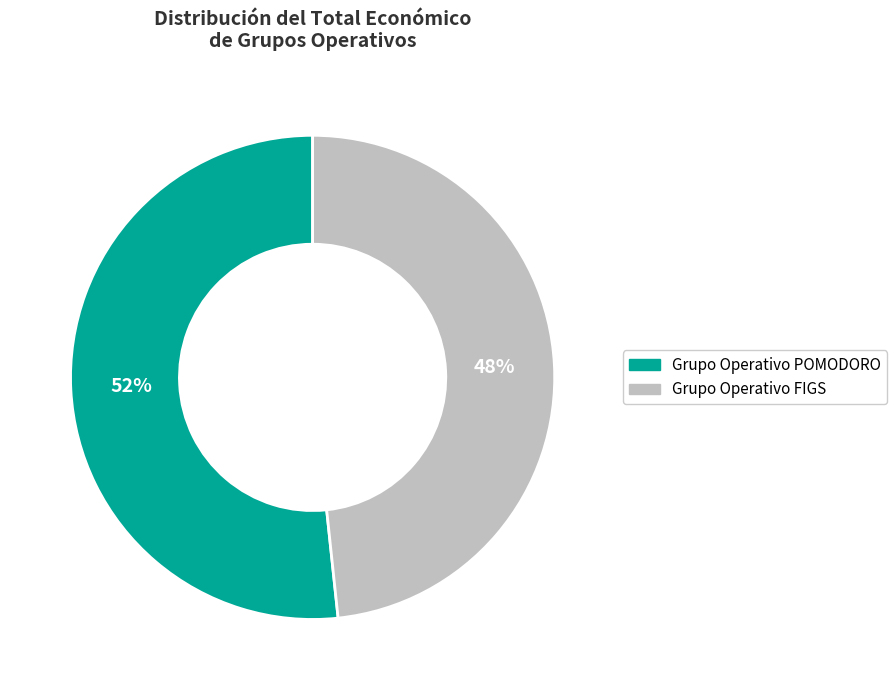

Do Grupo Operativo POMODORO and Grupo Operativo FIGS together represent more than half of the pie?

Yes